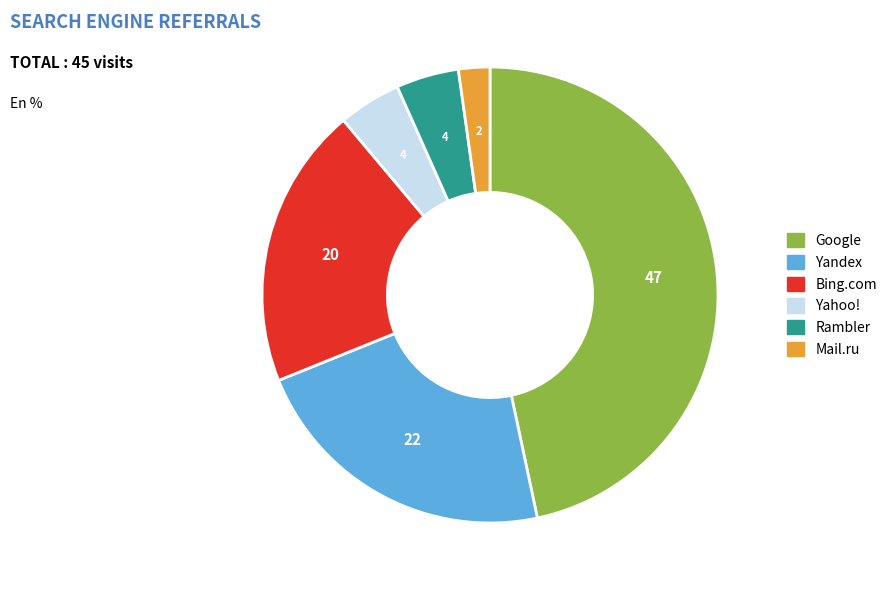

Is there a majority slice in this chart?

No